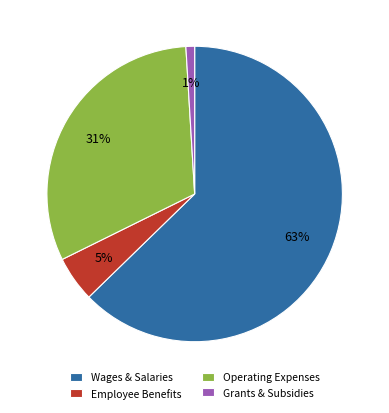

To the nearest percent, what percentage of the pie is Operating Expenses?

31%